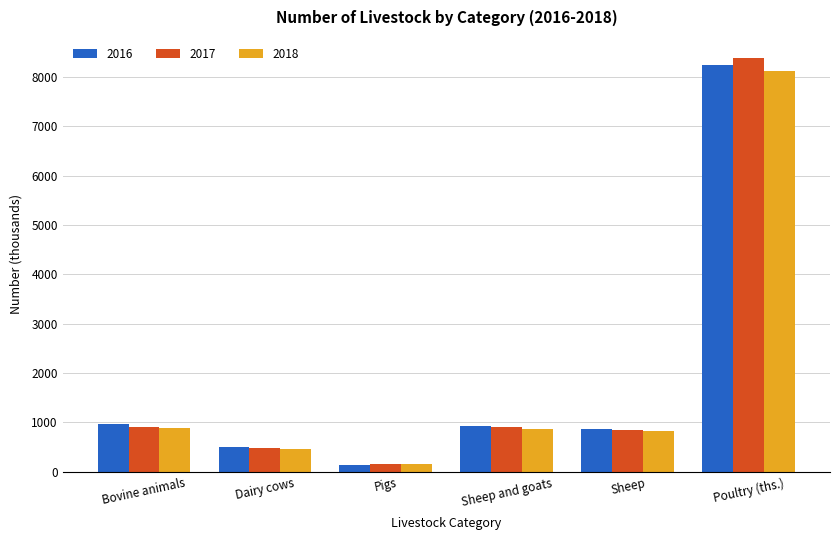

Which label corresponds to the largest value in the chart?

Poultry (ths.)